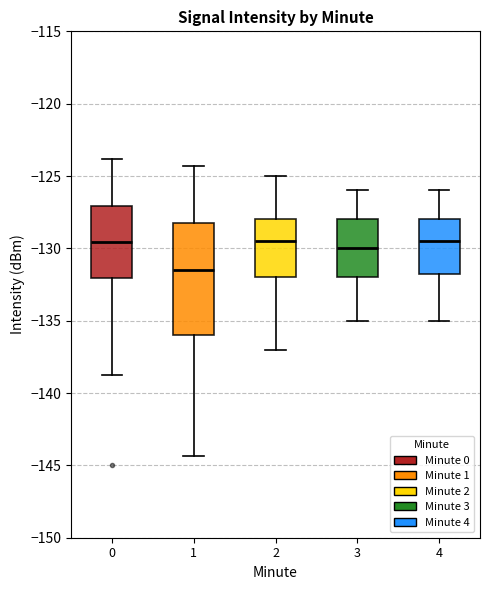

Which box has the lowest median line?

1